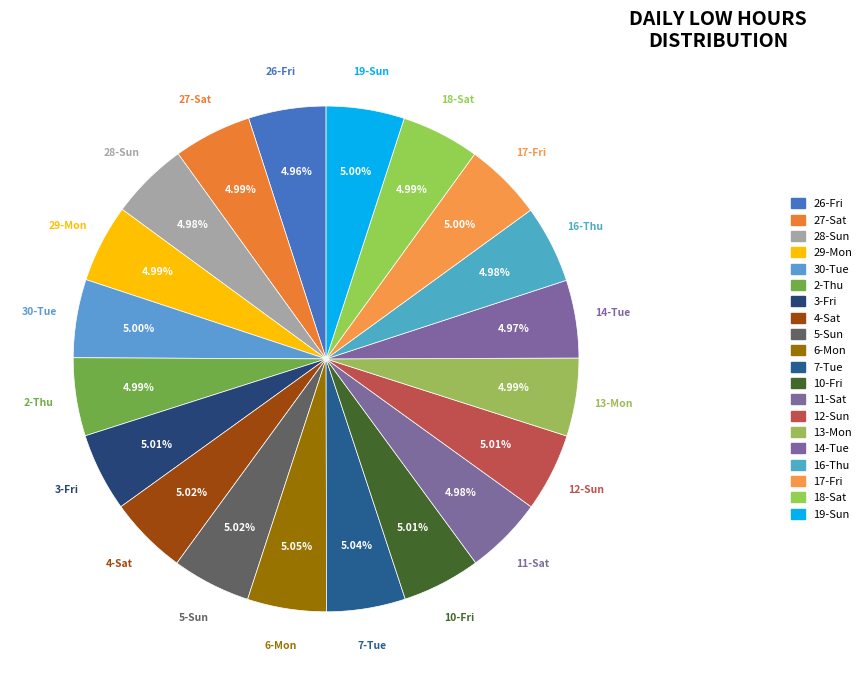

Does any single category account for the majority?

No